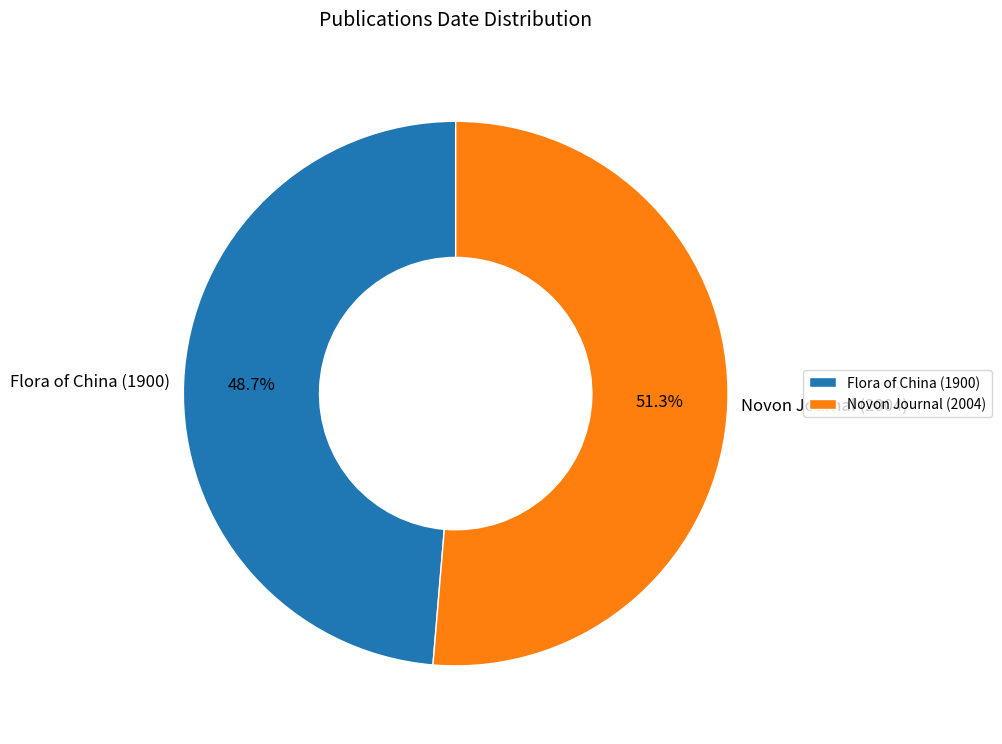

Does Novon Journal (2004) account for over 50% of the chart?

Yes